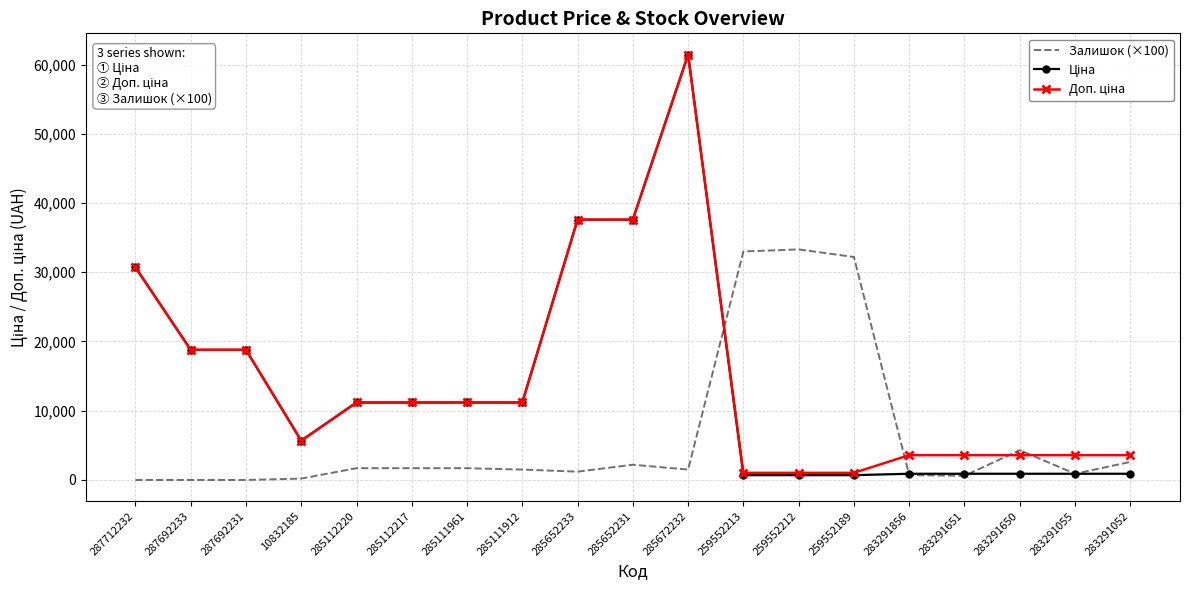

What is the difference between the highest and lowest values at 285112217?

9488.2